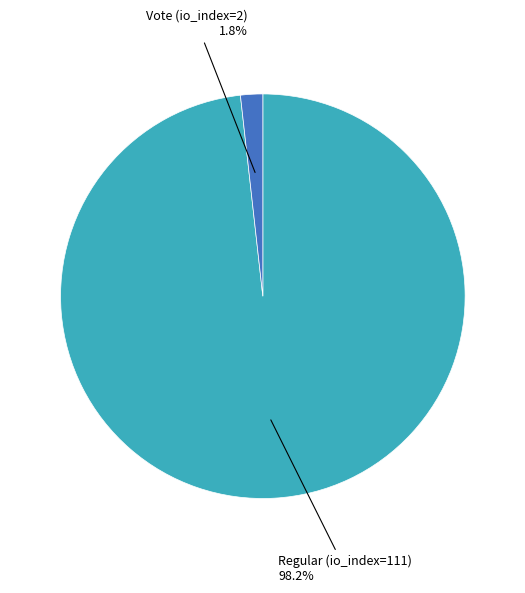

How many segments does this pie chart have?

2